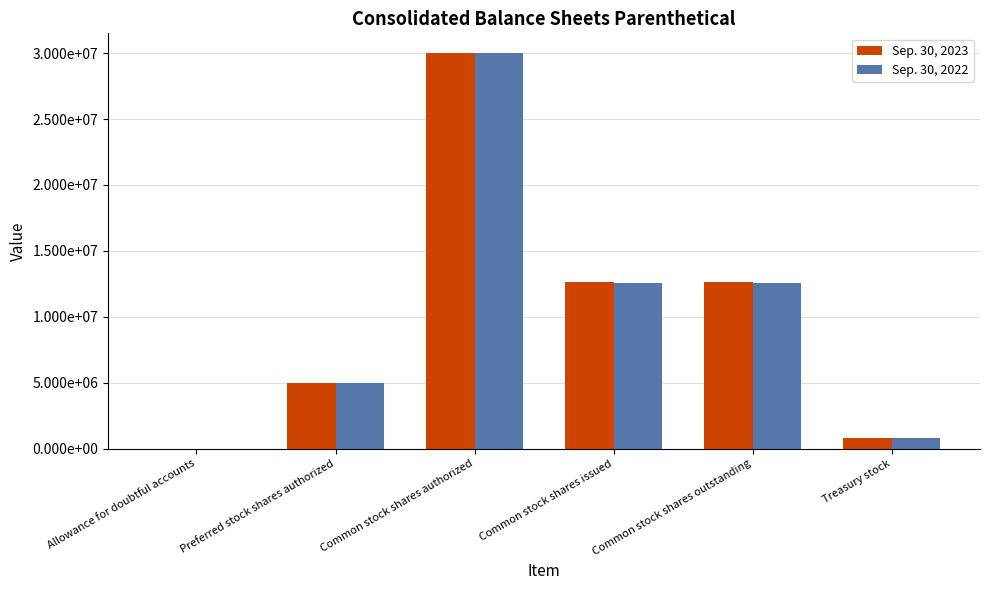

Are the bars grouped side by side (vs. stacked)?

Yes